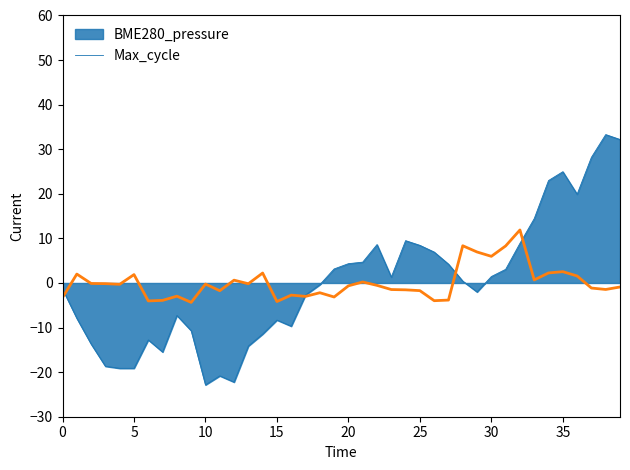

What is the maximum value for BME280_pressure?

33.3